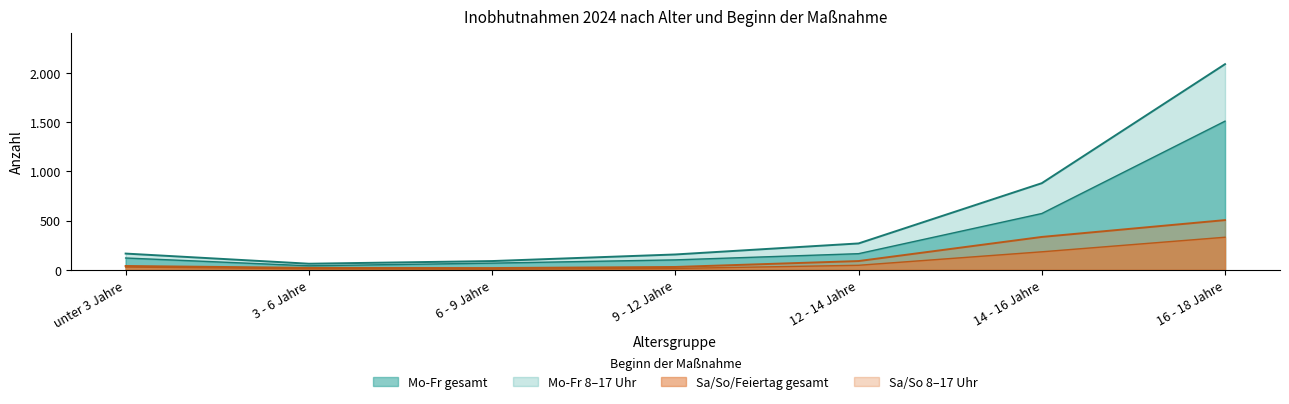

What are all the series names shown in the legend?

Mo-Fr gesamt, Mo-Fr 8-17, Sa/So gesamt, Sa/So 8-17